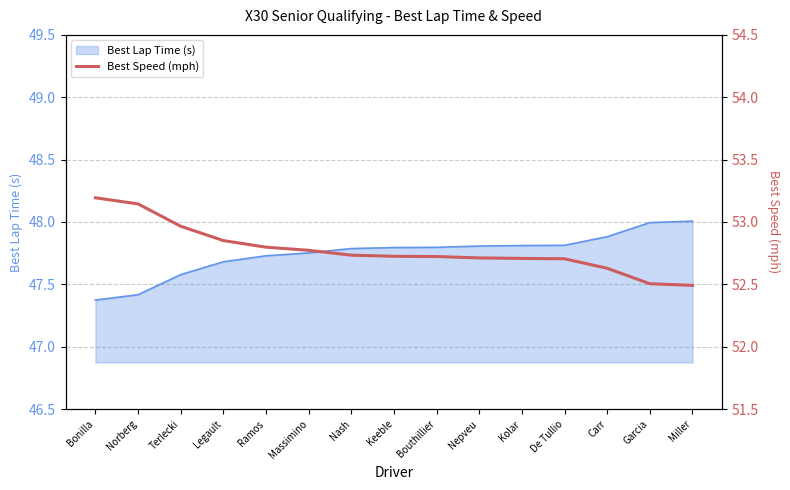

How many lines are shown in the chart?

1